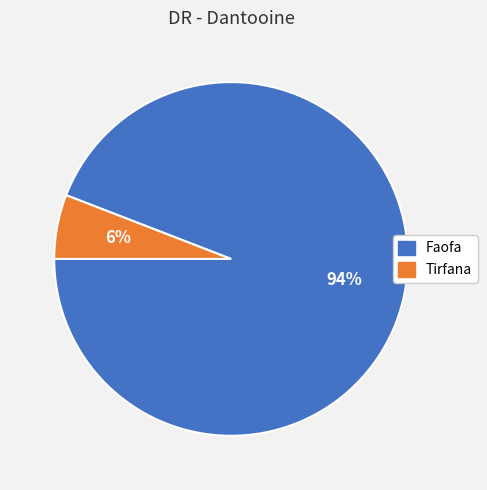

What percentage is the Tirfana slice, to the nearest percent?

6%